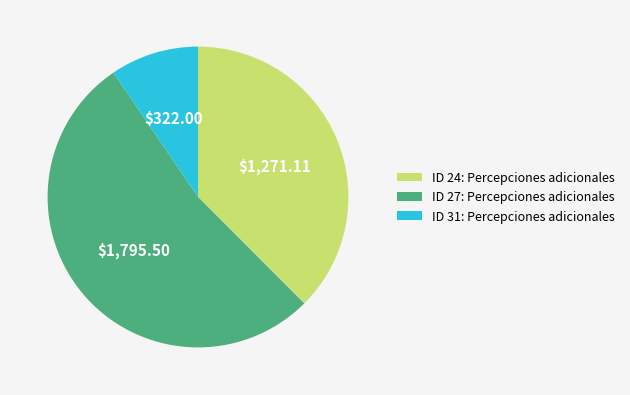

Is there a majority slice in this chart?

Yes